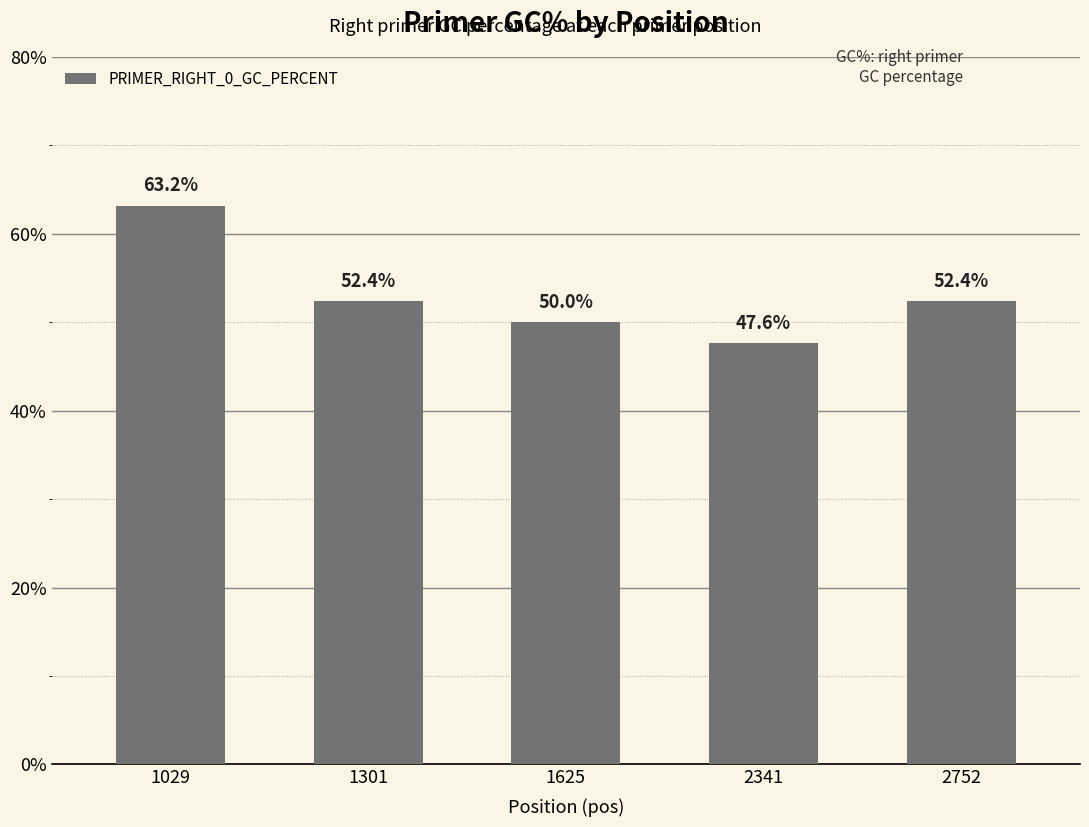

Are the bars horizontal?

No